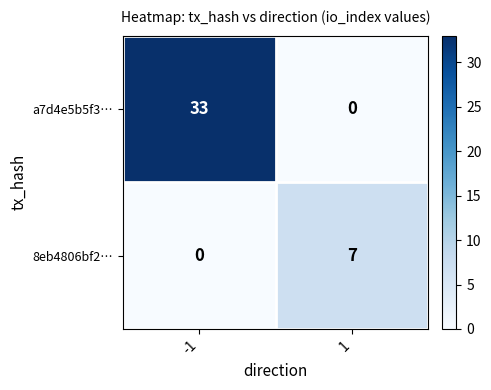

Reading right to left, what are all the values shown in this chart?

a7d4e5b5f3…: 1=0	-1=33
8eb4806bf2…: 1=7	-1=0